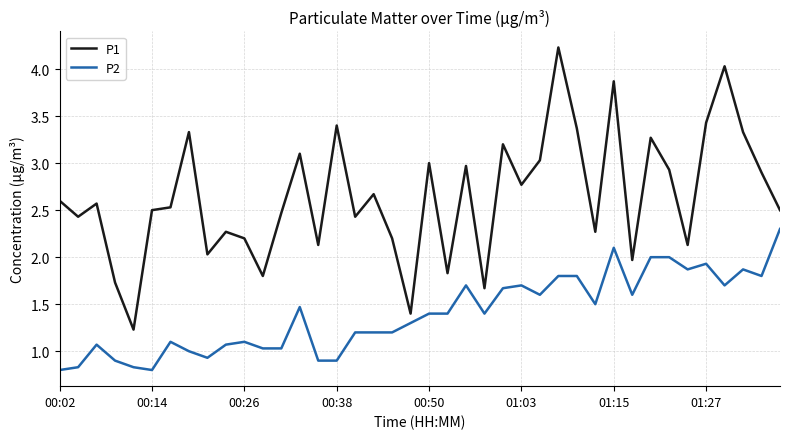

What is the difference between the maximum and minimum values in the P1 series?

3.0